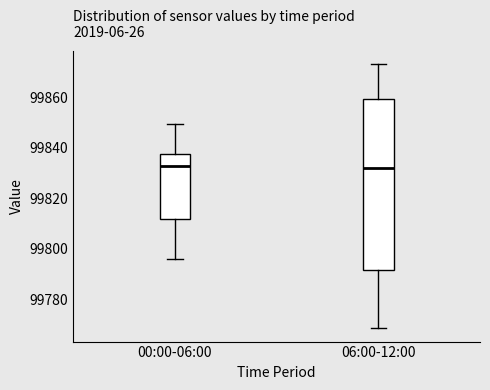

Where does the median line of the box for 06:00-12:00 sit on the y-axis? The values are not printed on the chart, so give them approximately, as read against the axis.

99832